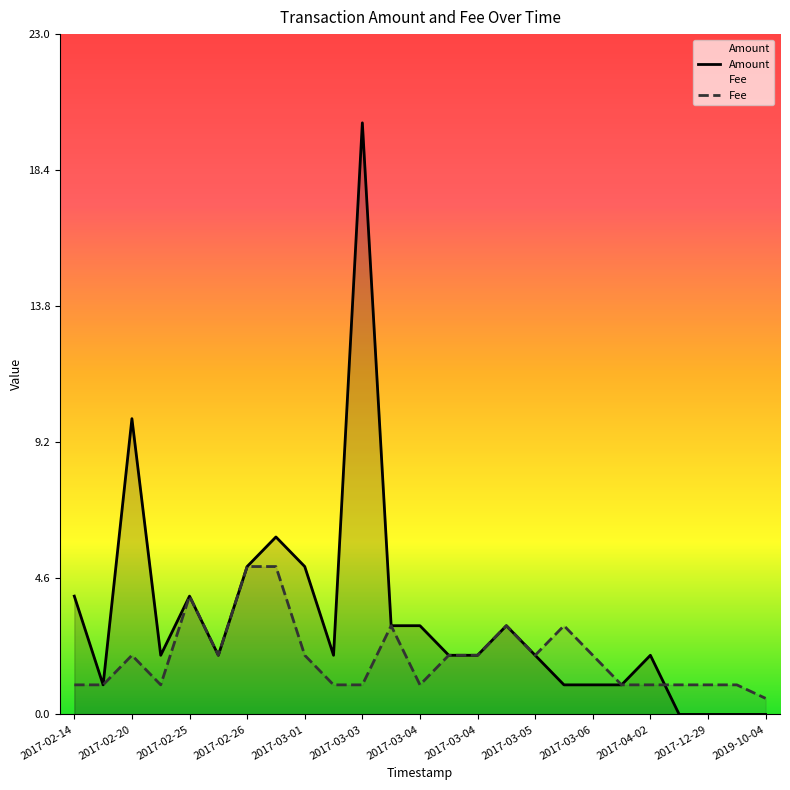

Where does the Amount series first go above 2?

2017-02-14